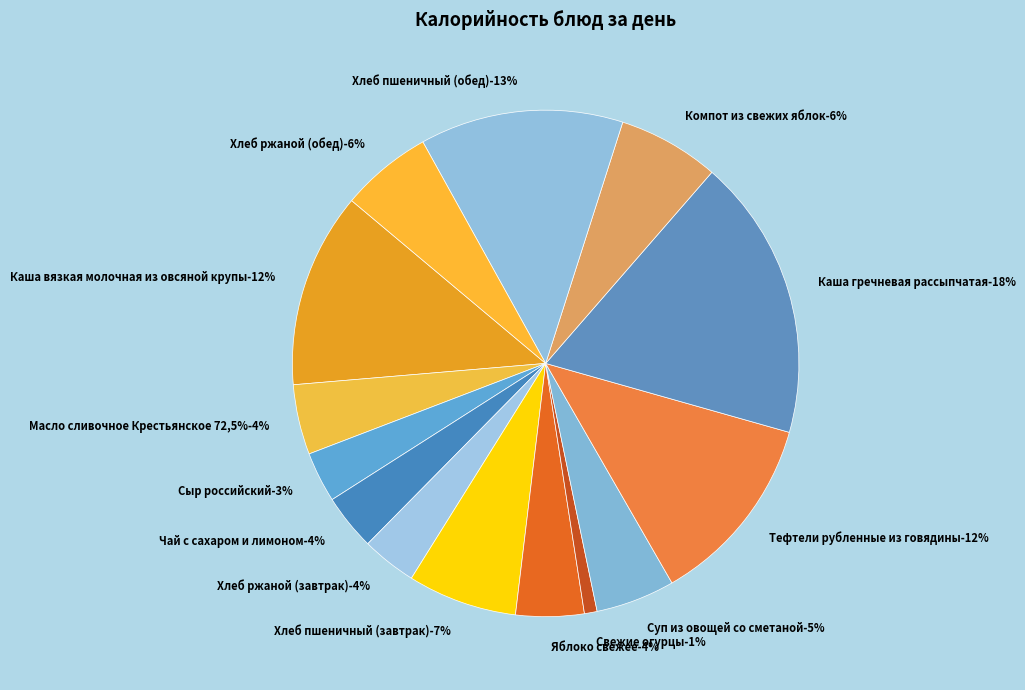

Rank the categories by value from lowest to highest.

Свежие огурцы, Сыр российский, Хлеб ржаной (завтрак), Чай с сахаром и лимоном, Яблоко свежее, Масло сливочное Крестьянское 72,5%, Суп из овощей со сметаной, Хлеб ржаной (обед), Компот из свежих яблок, Хлеб пшеничный (завтрак), Тефтели рубленные из говядины, Каша вязкая молочная из овсяной крупы, Хлеб пшеничный (обед), Каша гречневая рассыпчатая